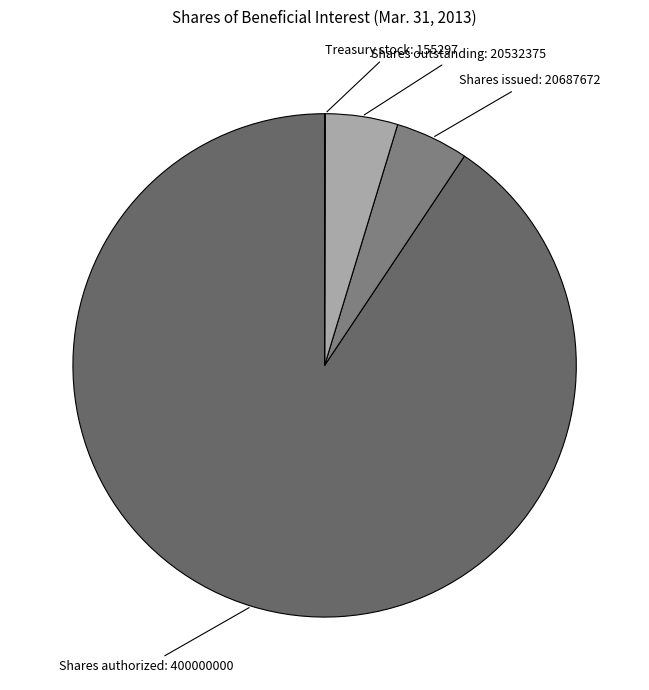

Rank the categories by value from lowest to highest.

Treasury stock: 155297, Shares outstanding: 20532375, Shares issued: 20687672, Shares authorized: 400000000